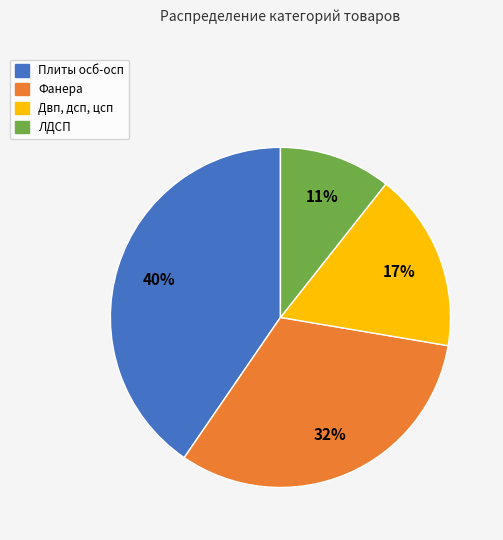

To the nearest percent, what is the difference between the ЛДСП and Двп, дсп, цсп slice percentages?

6%